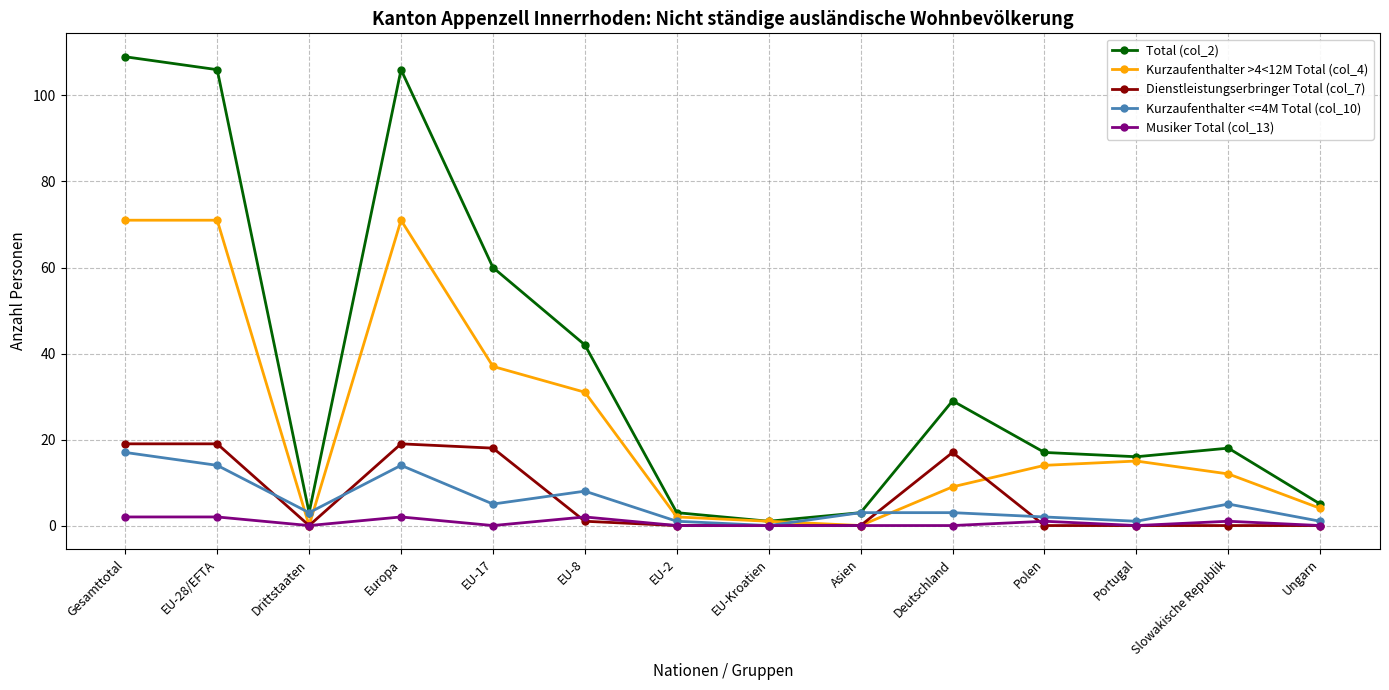

Is the value of Total (col_2) at Gesamttotal greater than the value of Dienstleistungserbringer Total (col_7) at EU-28/EFTA?

Yes